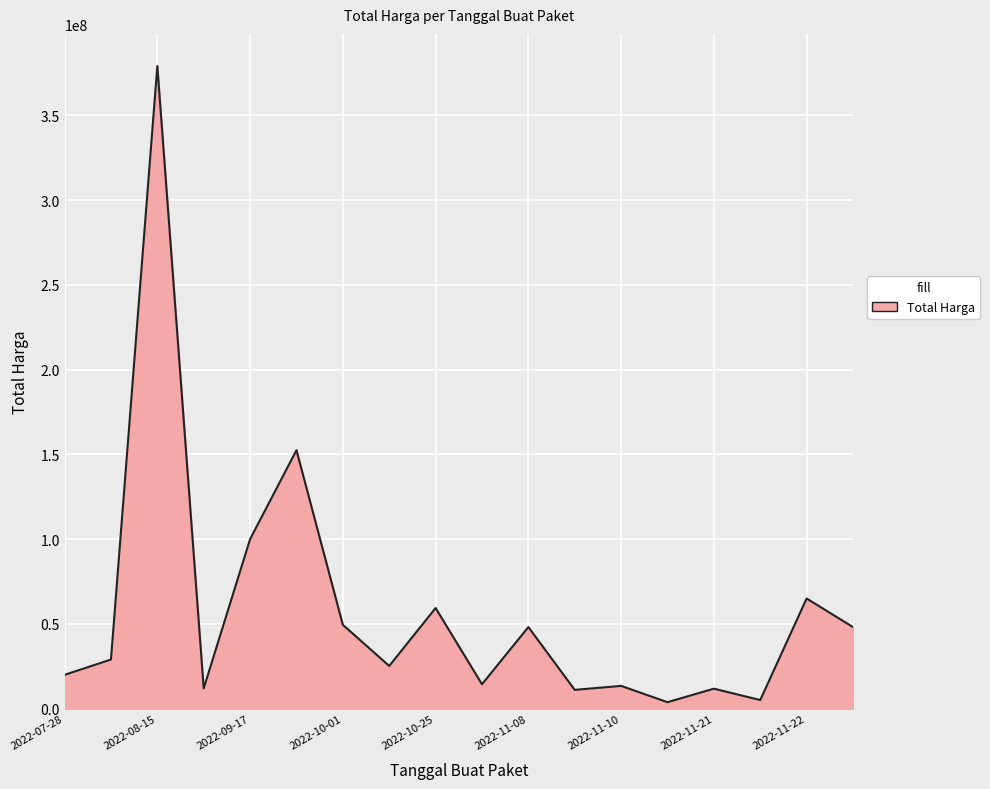

What is the greatest value displayed?

379075000